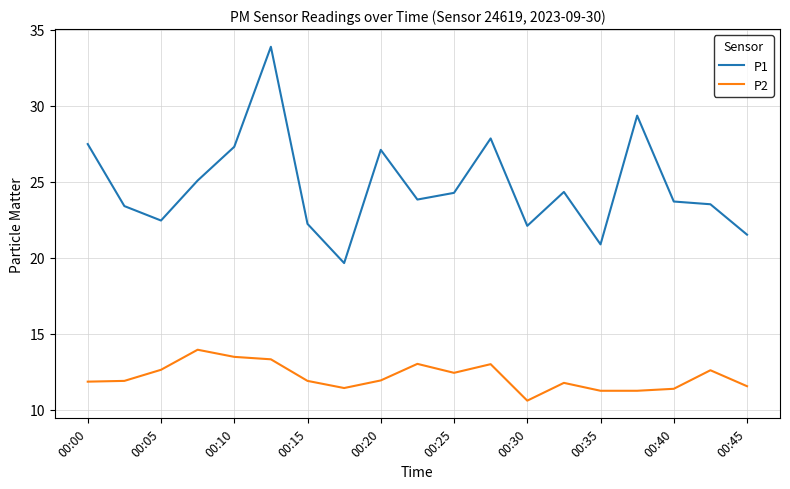

List the series in order of their peak value, lowest first.

P2, P1